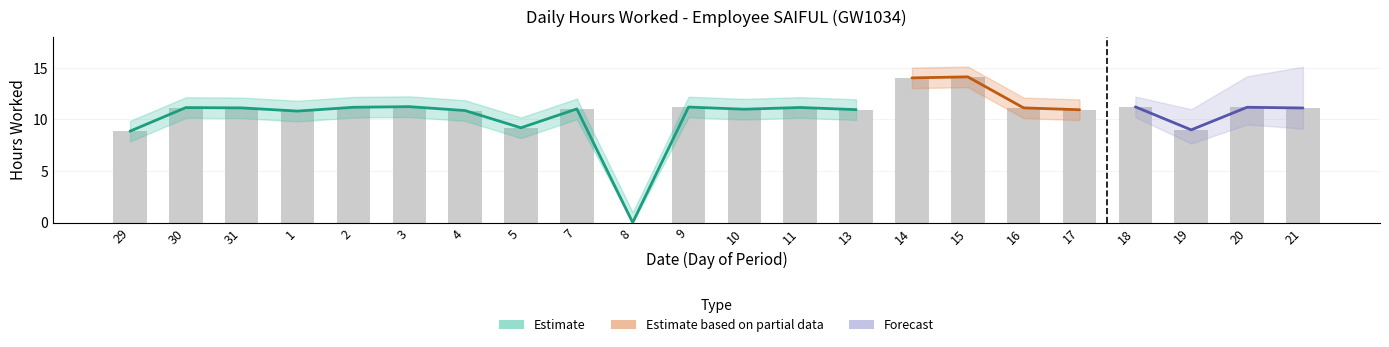

True or false: Hours Worked has a value of 11.2 at 18.

True